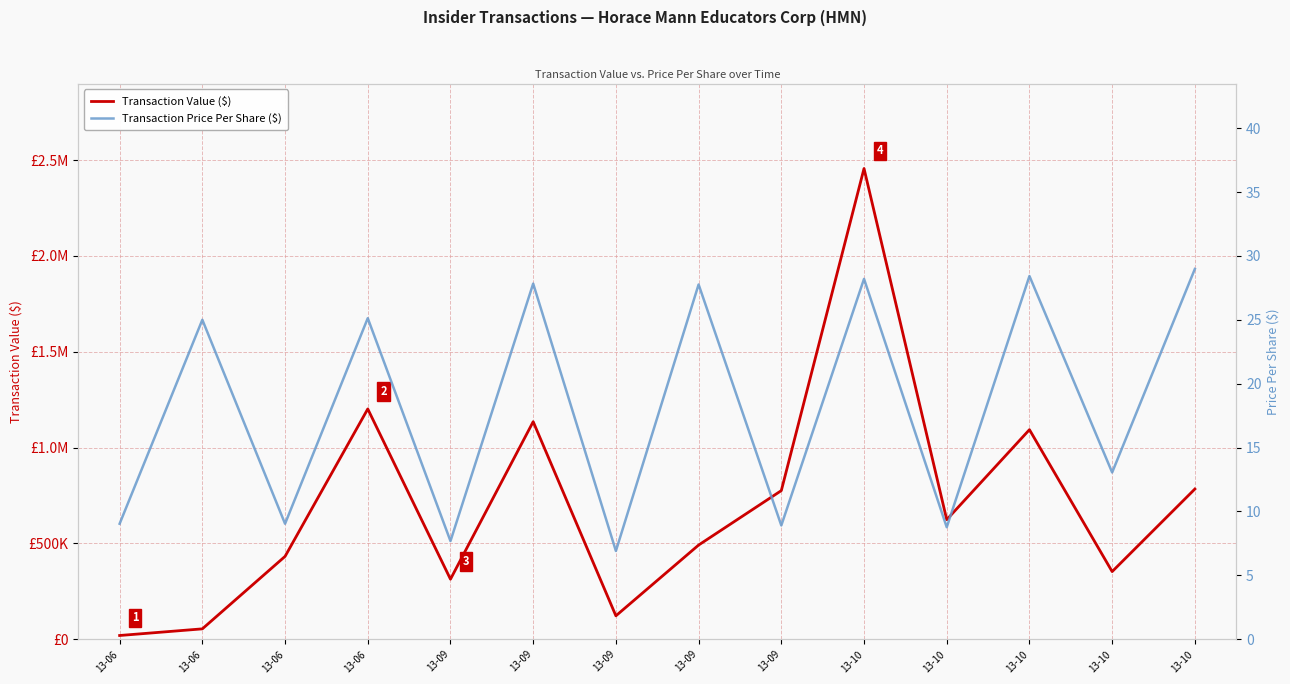

What is the difference between the highest and lowest values at 13-10?

2456086.8